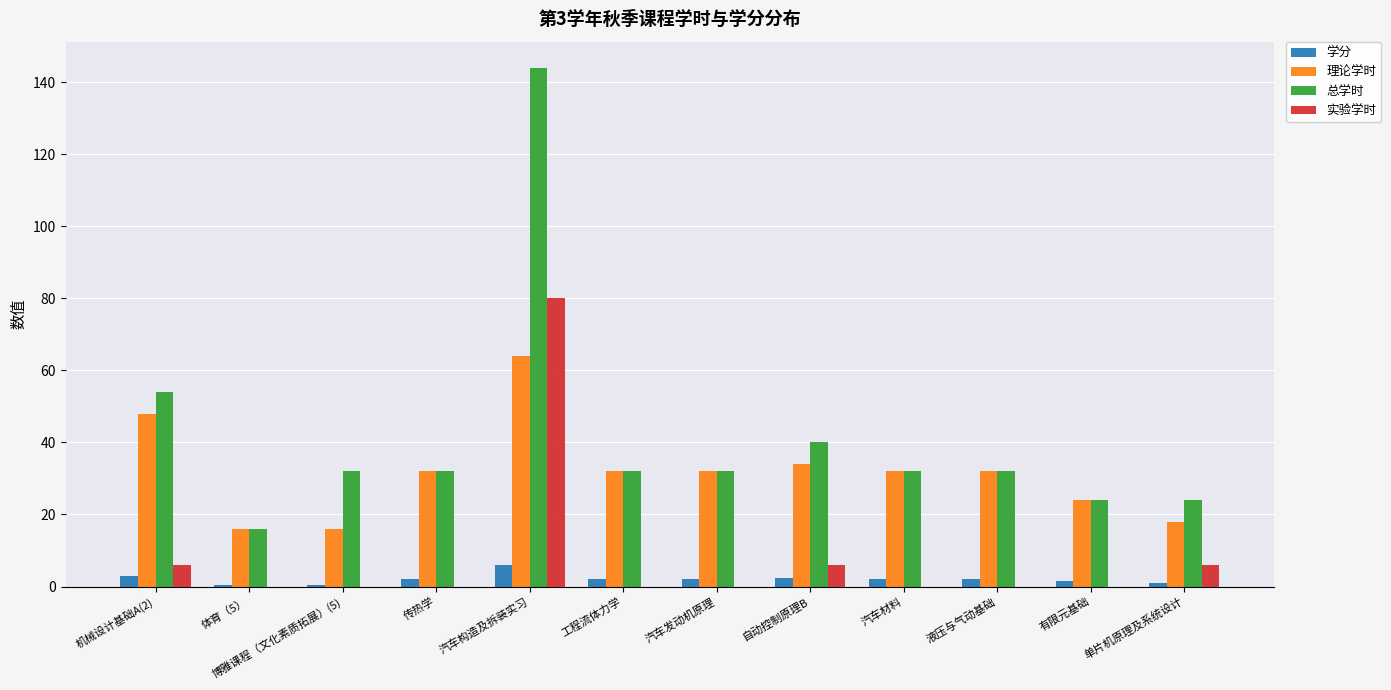

Does the chart contain stacked bars?

No